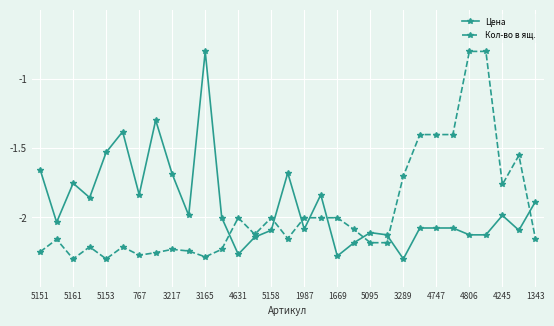

What are all the series names shown in the legend?

Цена, Кол-во в ящ.